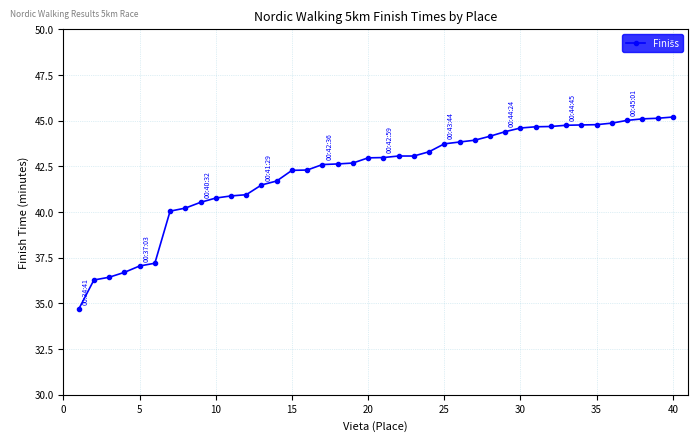

What is the maximum value shown in the chart?

45.2